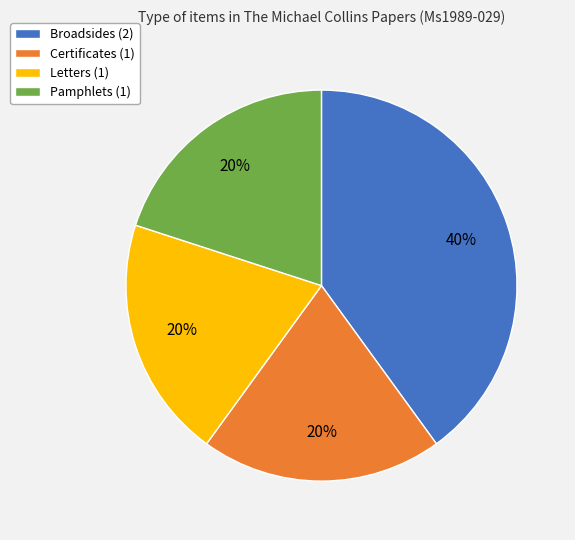

To the nearest percent, what is the difference between the Broadsides and Pamphlets slice percentages?

20%